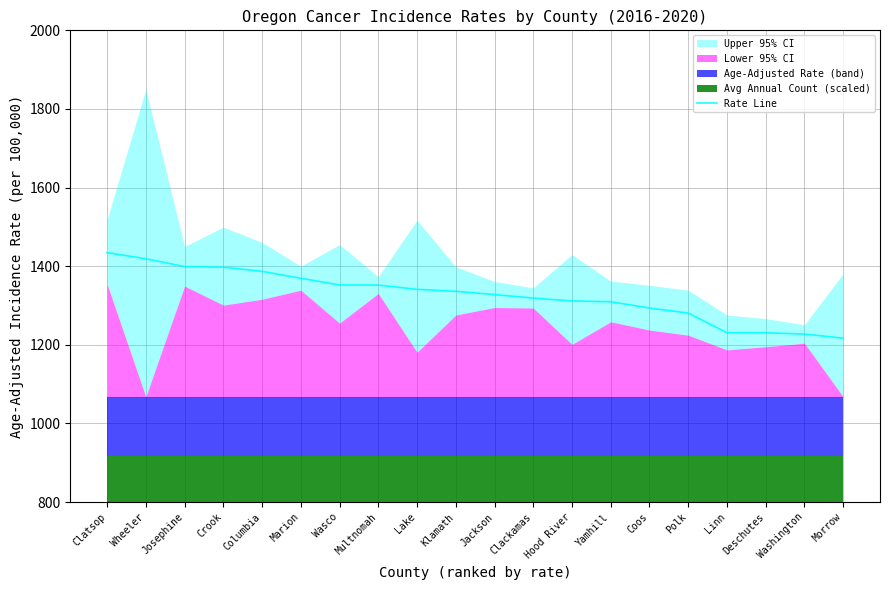

What is the difference between the maximum and second lowest values?

207.3